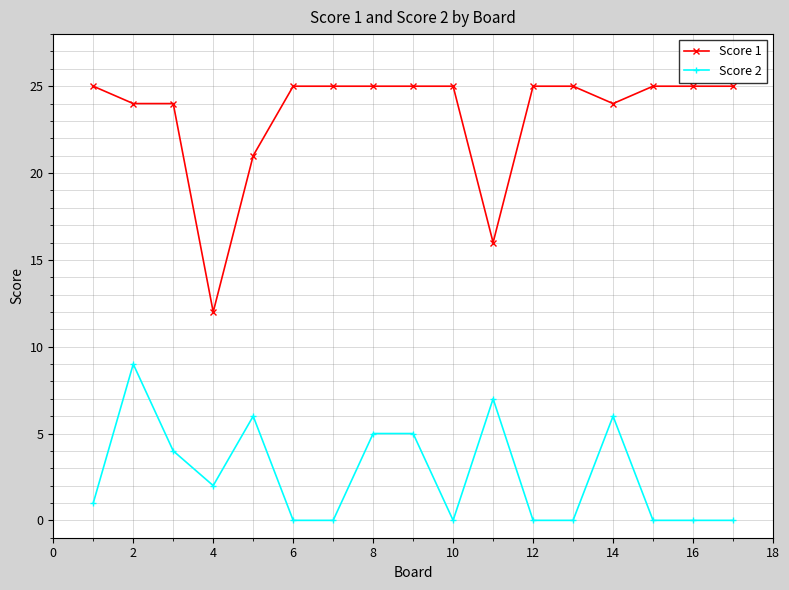

True or false: Score 1 and Score 2 cross at least once.

False